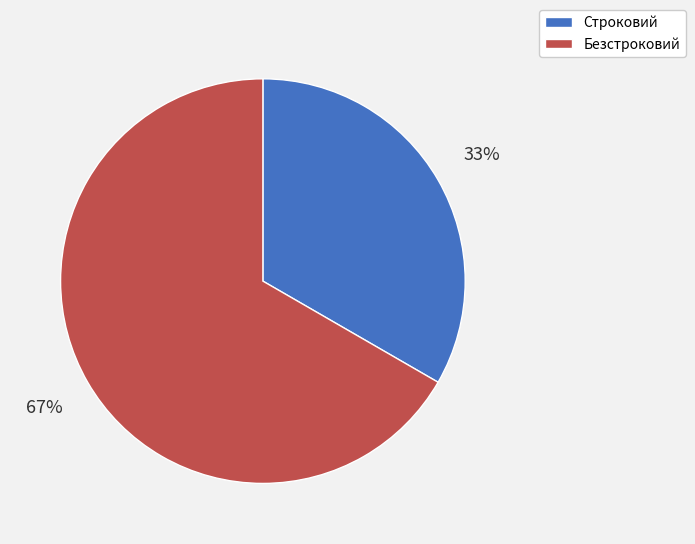

The Безстроковий slice represents 59% of the pie. True or false?

False